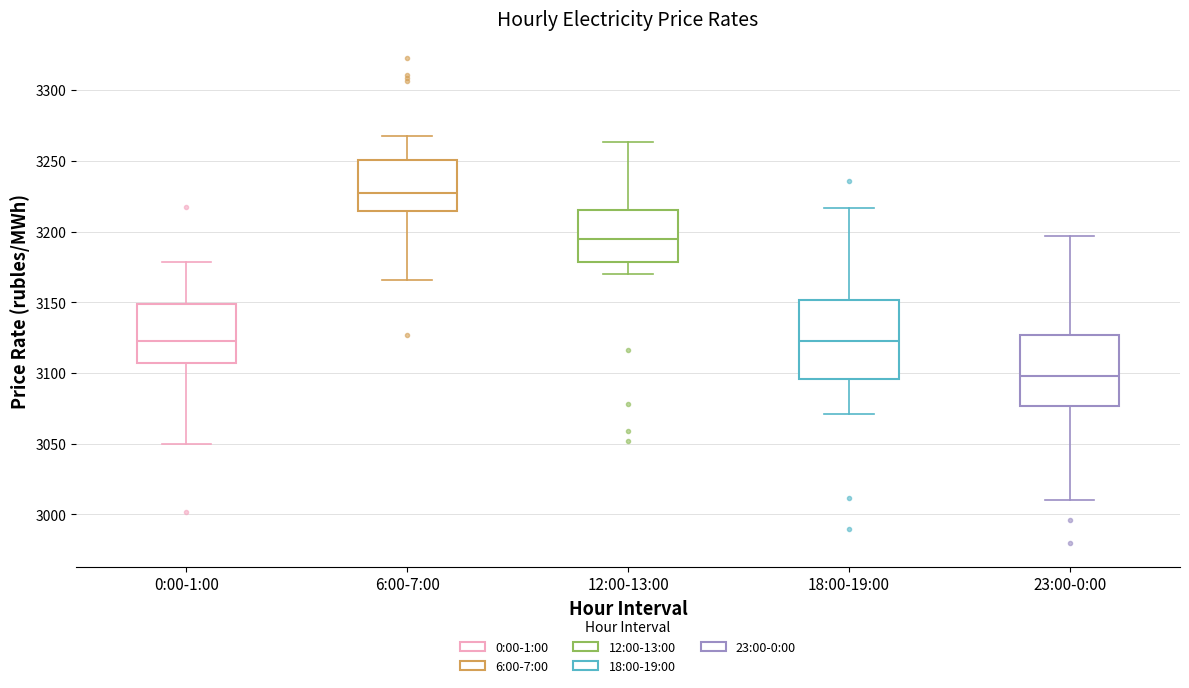

Reading left to right, read every box against the y-axis: the position of its median line, the range the box covers, and the ends of its whiskers. The values are not printed on the chart, so give them approximately, as read against the axis.

0:00-1:00: median 3120, box 3105 to 3150, whiskers 3050 to 3180
6:00-7:00: median 3230, box 3215 to 3250, whiskers 3165 to 3265
12:00-13:00: median 3195, box 3180 to 3215, whiskers 3170 to 3265
18:00-19:00: median 3125, box 3095 to 3150, whiskers 3070 to 3215
23:00-0:00: median 3100, box 3075 to 3125, whiskers 3010 to 3195